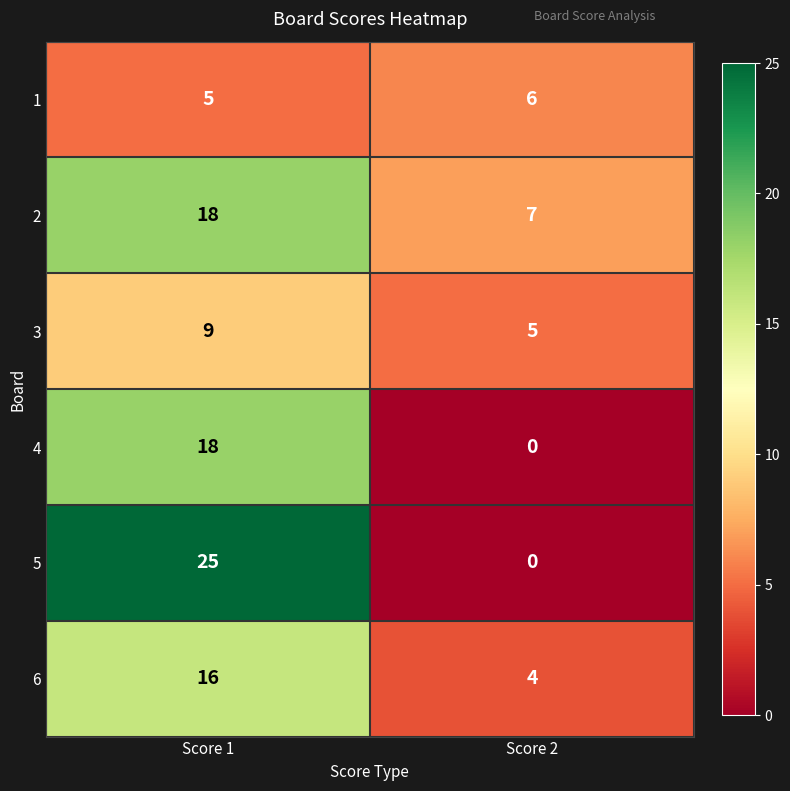

Rank the categories by 4 value from highest to lowest.

Score 1, Score 2